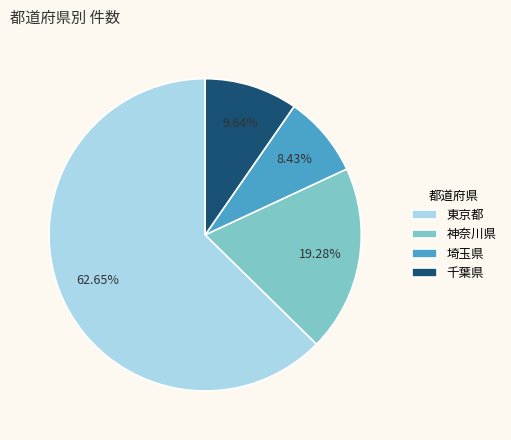

What portion of the pie excludes 埼玉県?

91.6%